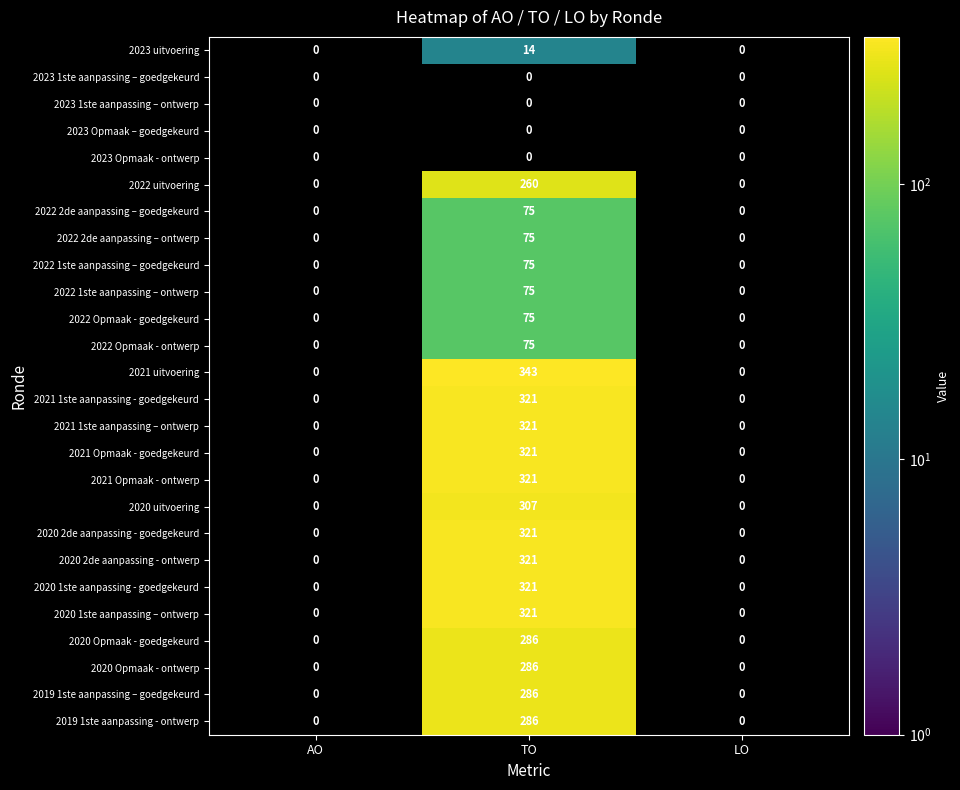

The value of 2022 Opmaak - ontwerp at TO is 52. True or false?

False